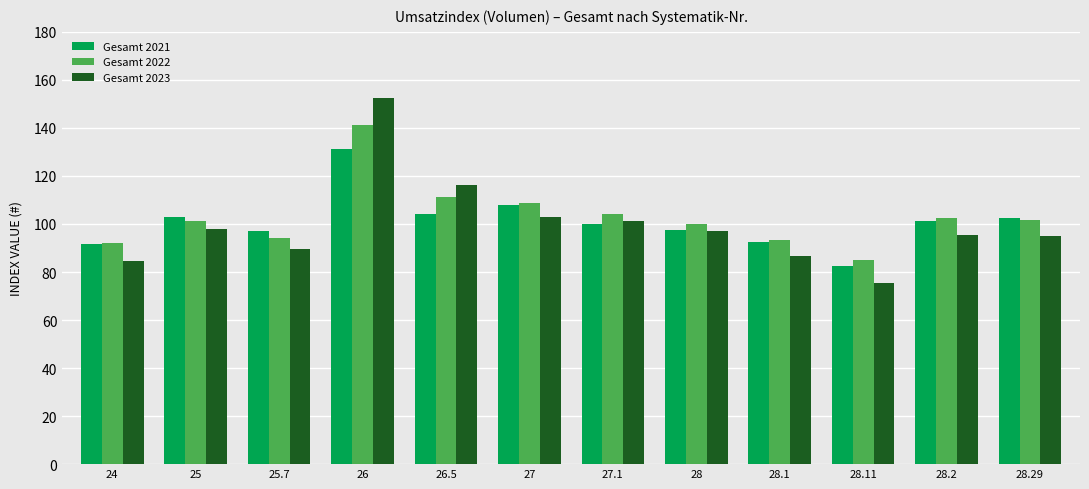

What is the smallest value displayed?

75.4